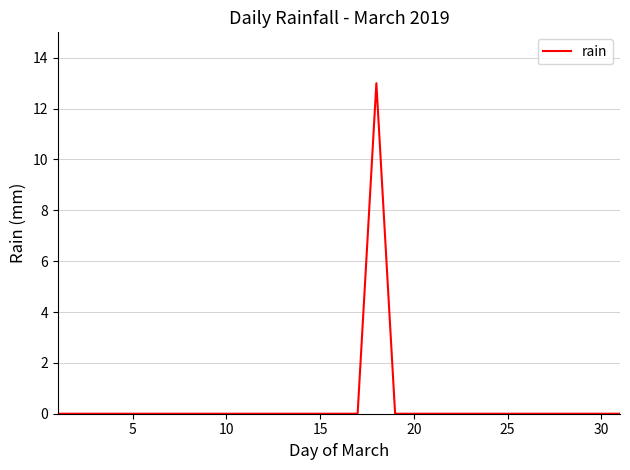

What is the difference between the maximum and minimum values?

13